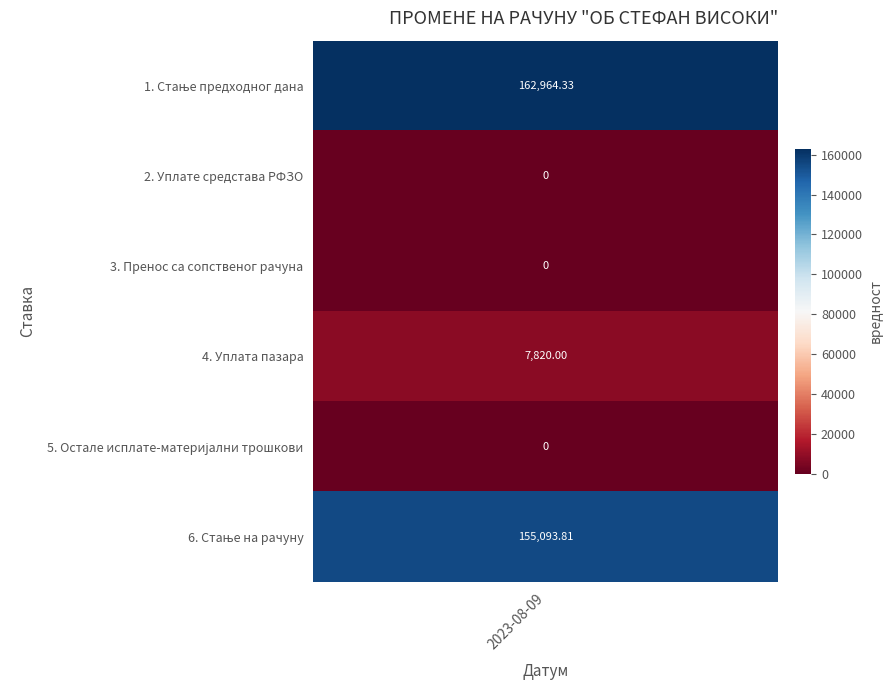

Rank the categories by value from highest to lowest.

1. Стање предходног дана, 6. Стање на рачуну, 4. Уплата пазара, 2. Уплате средстава РФЗО, 3. Пренос са сопственог рачуна, 5. Остале исплате-материјални трошкови